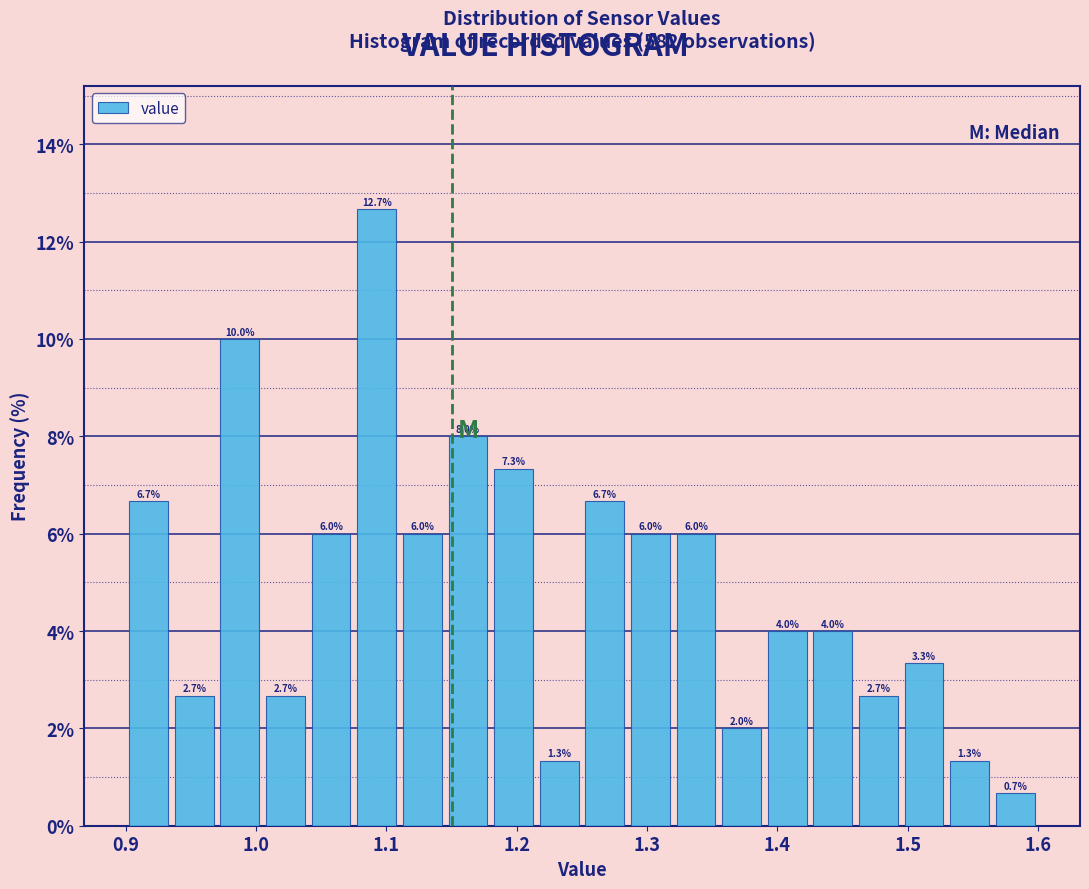

Read against the x-axis, roughly where is the centre of the tallest bar?

1.09